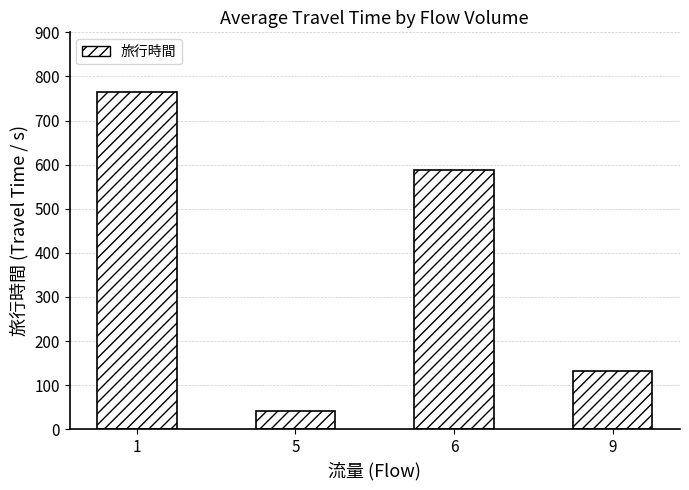

Is it true that the value at 1 is 205.0?

False